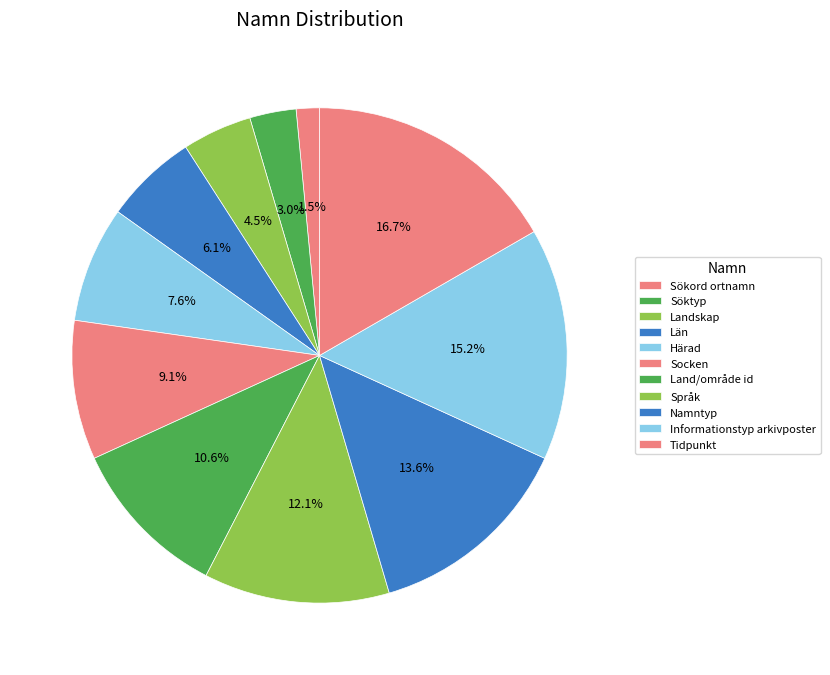

The Tidpunkt slice represents 24% of the pie. True or false?

False